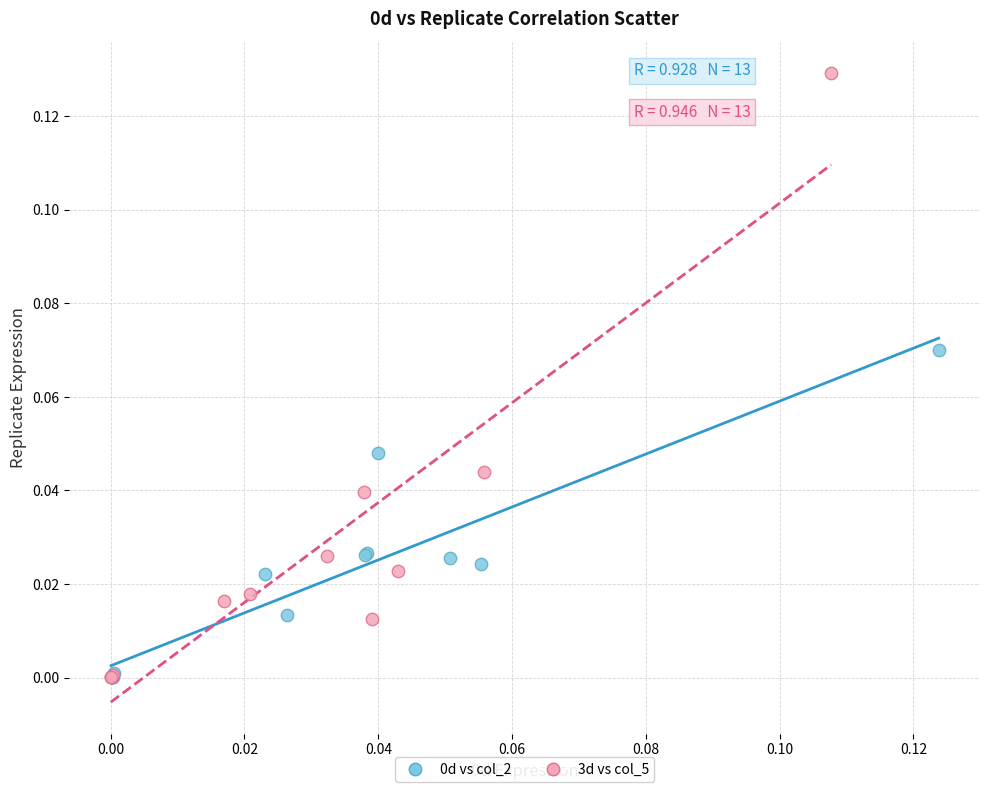

Which series has the largest Y range (max minus min)?

3d vs col_5